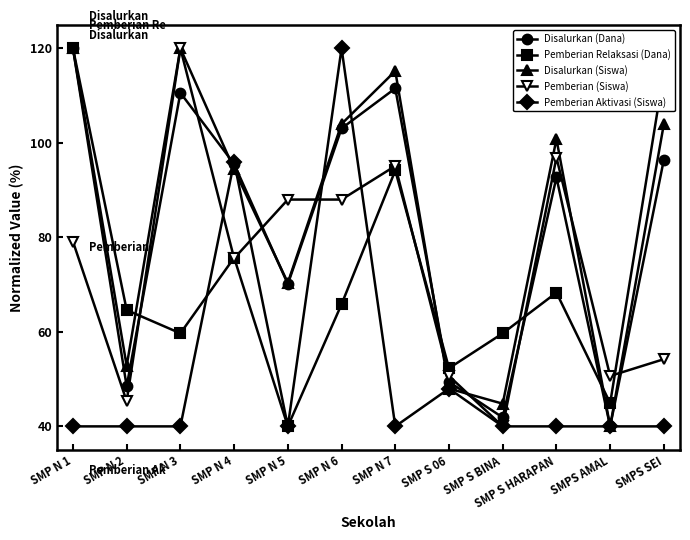

True or false: Pemberian Aktivasi (Siswa) and Disalurkan (Siswa) intersect in this chart.

True